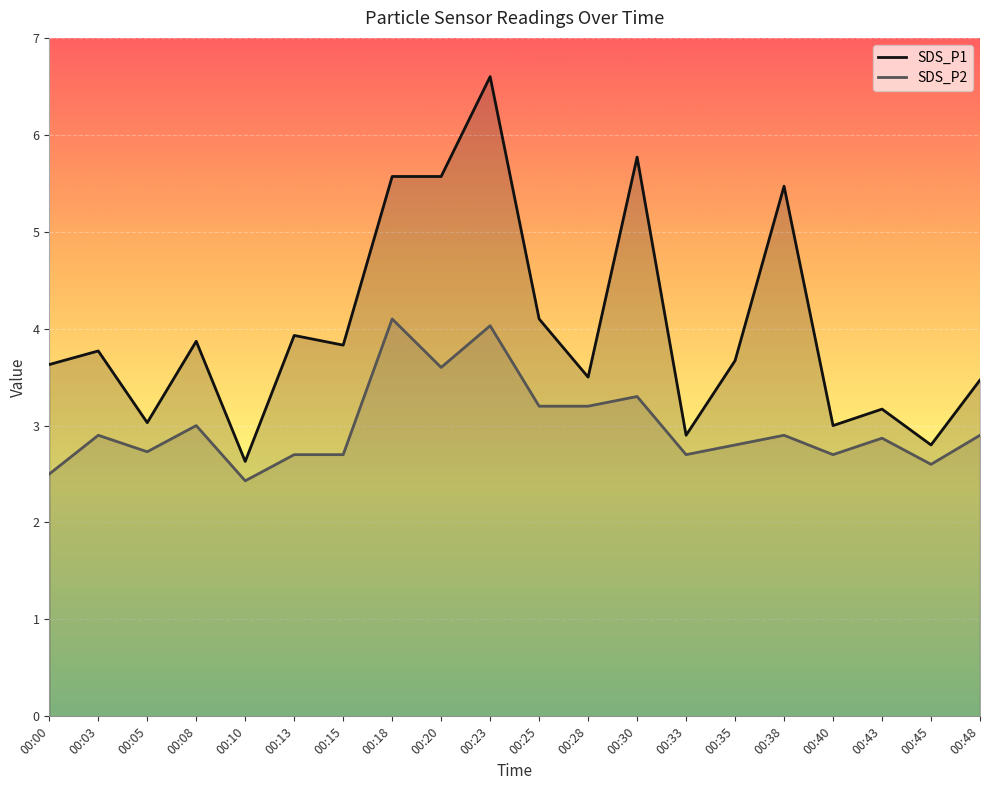

Rank the series by their average value, from lowest to highest.

SDS_P2, SDS_P1